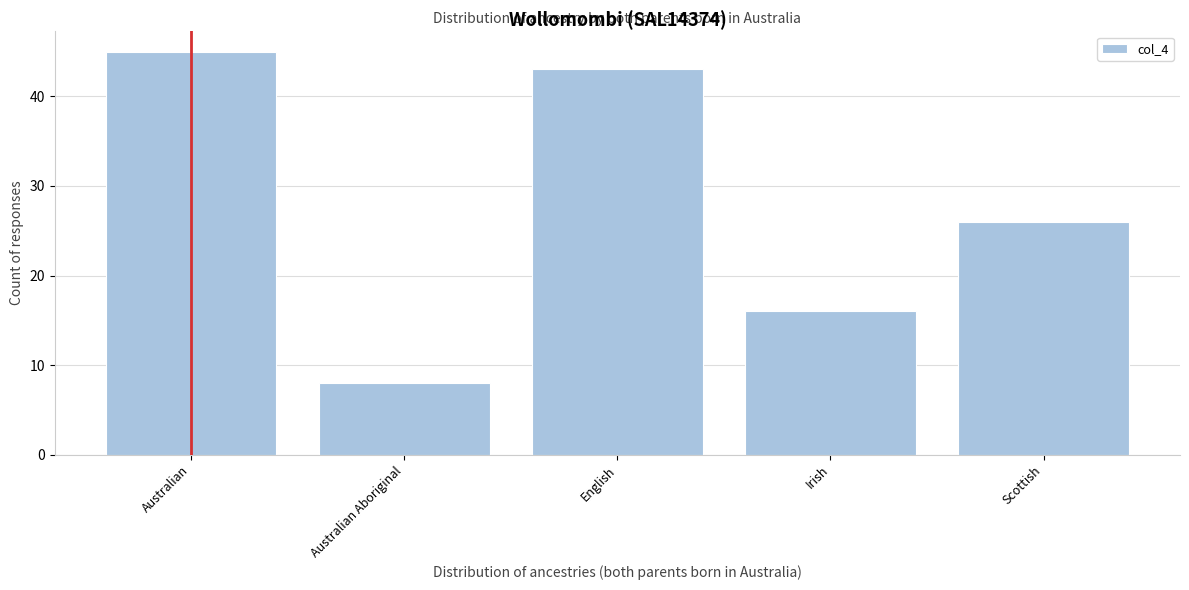

Reading left to right, transcribe all the data shown in this chart.

Australian=45	Australian Aboriginal=8	English=43	Irish=16	Scottish=26